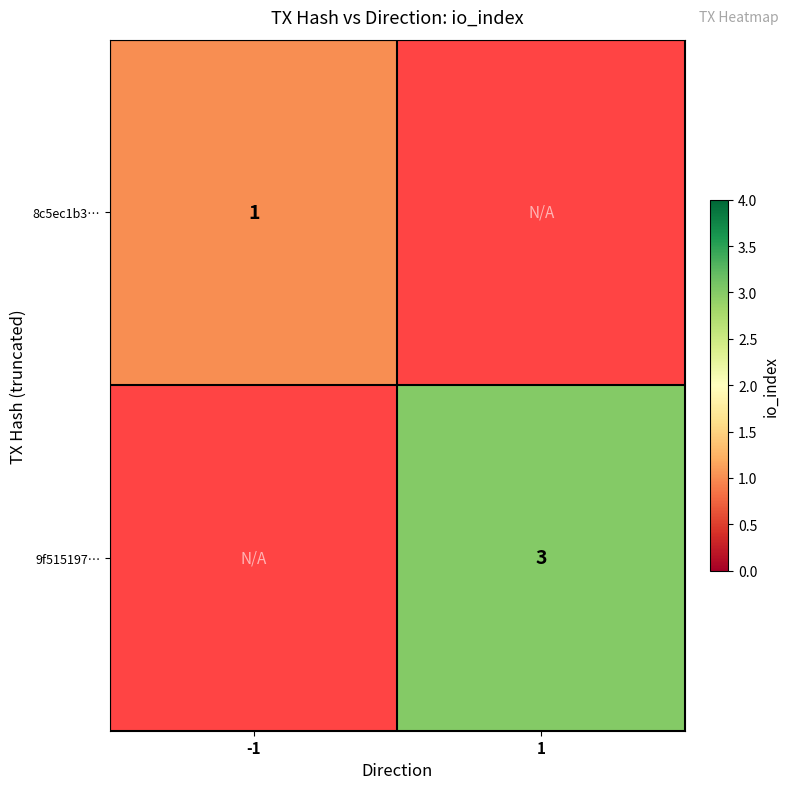

Is it true that 8c5ec1b3… equals 1 at -1?

True